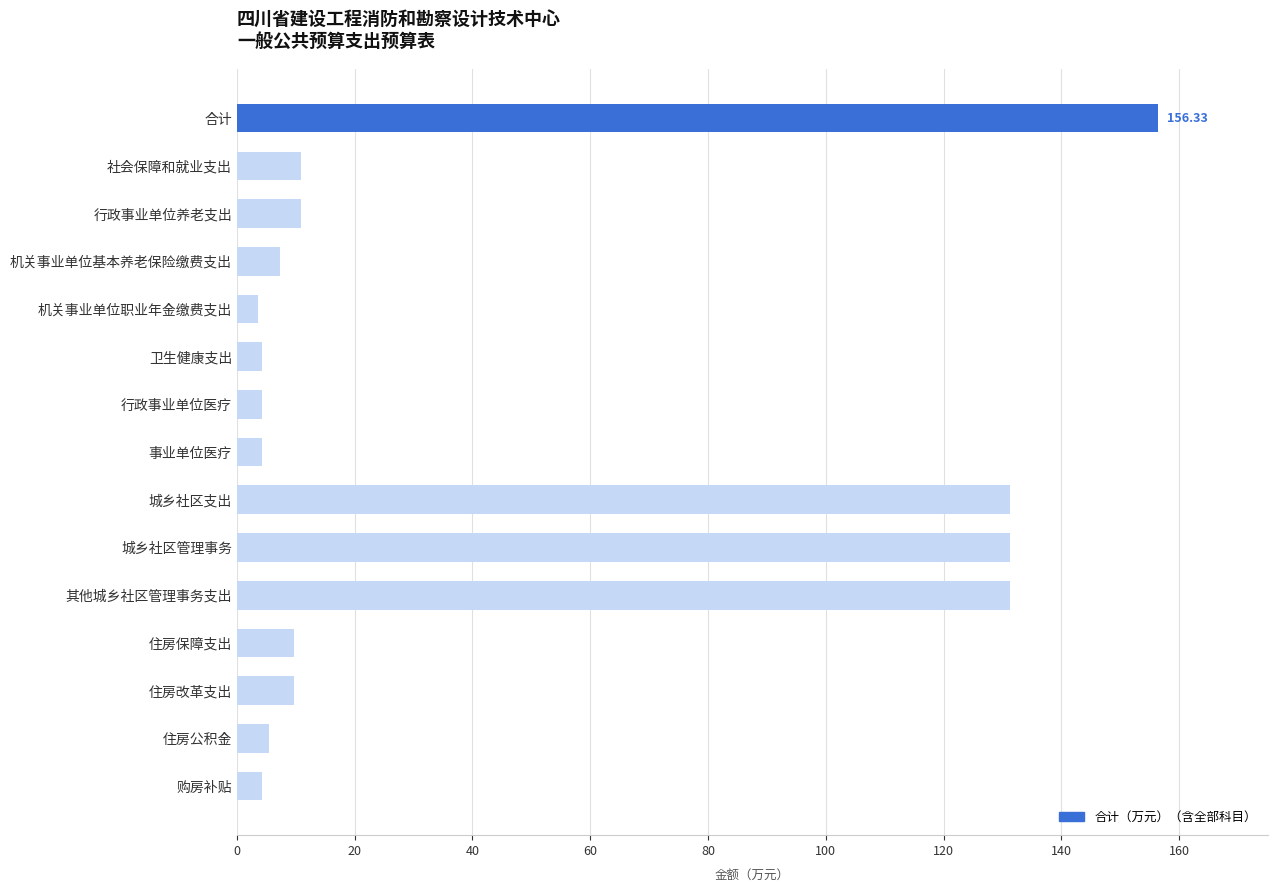

Does the chart contain stacked bars?

No